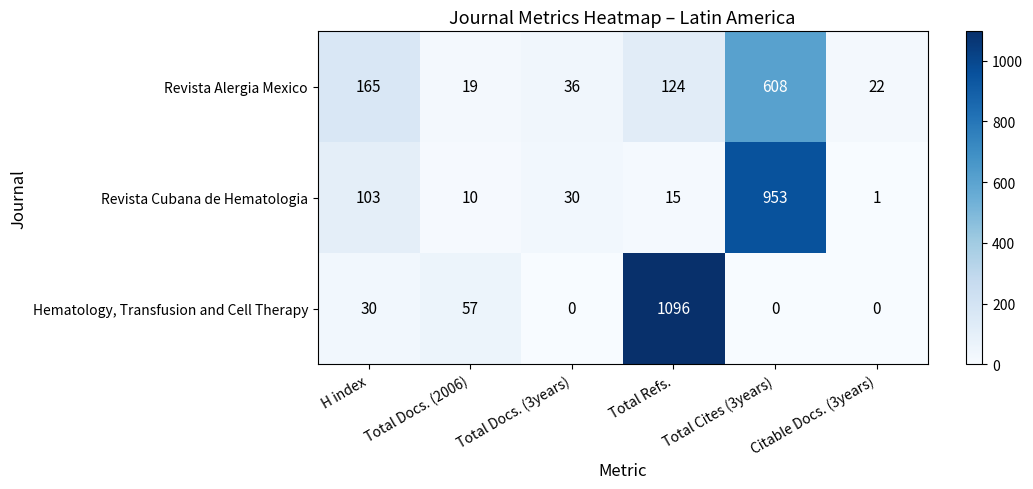

Which series changed the most between H index and Total Cites (3years)?

Revista Cubana de Hematologia